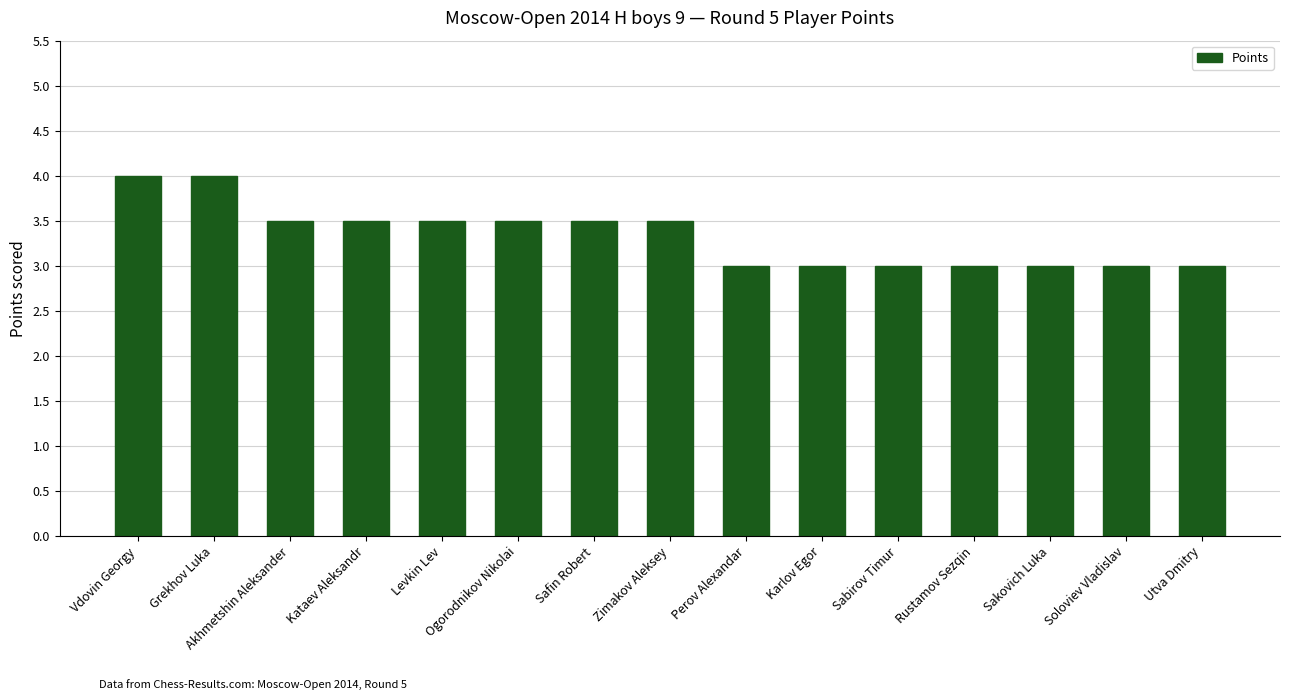

What is the label of the 5th bar from the right?

Sabirov Timur